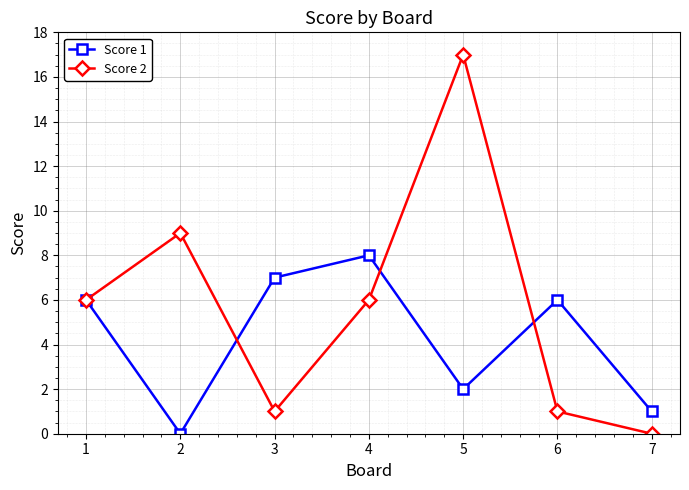

Reading left to right, extract all data points from this chart.

Score 1: 1=6	2=0	3=7	4=8	5=2	6=6	7=1
Score 2: 1=6	2=9	3=1	4=6	5=17	6=1	7=0